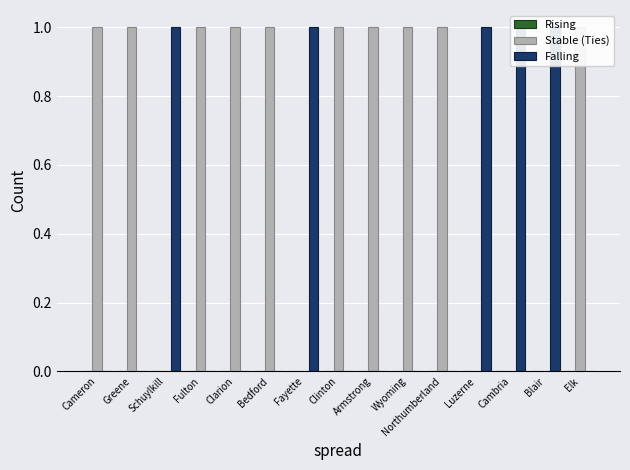

Rank the series by their average value, from lowest to highest.

Rising, Falling, Stable (Ties)